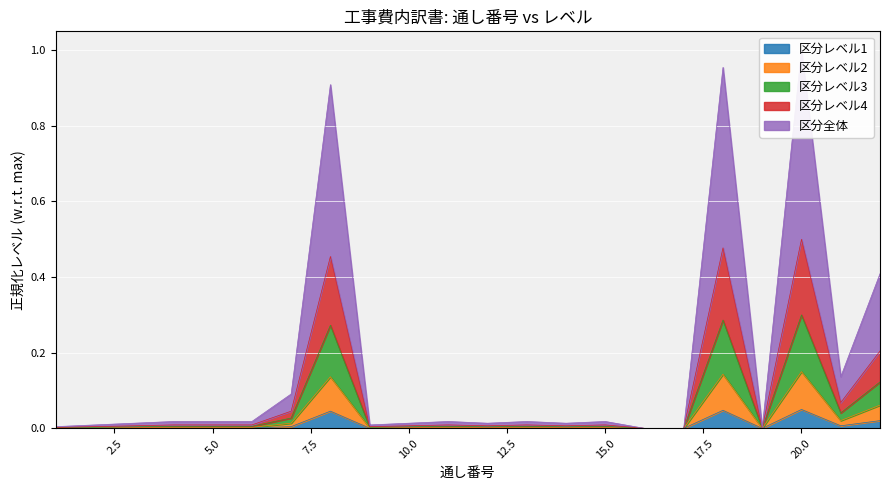

Which label corresponds to the largest value in the chart?

20